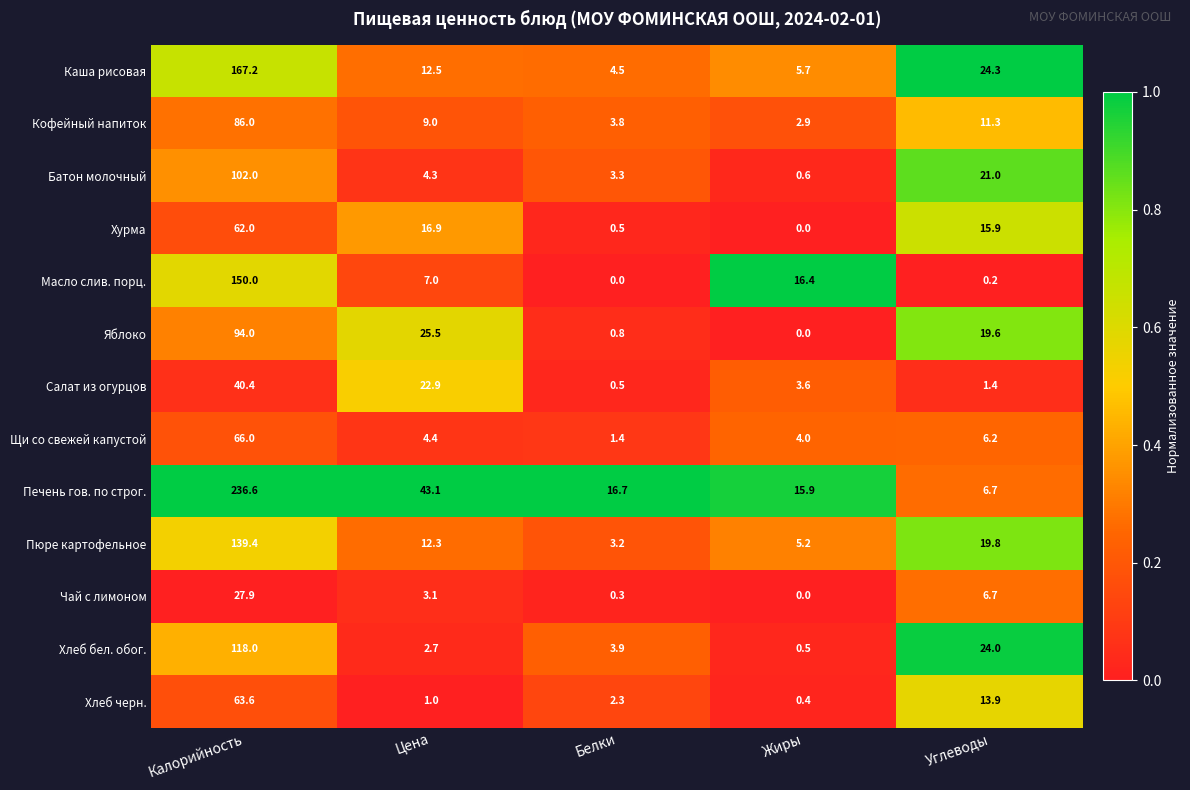

What is the minimum value for Щи со свежей капустой?

1.4